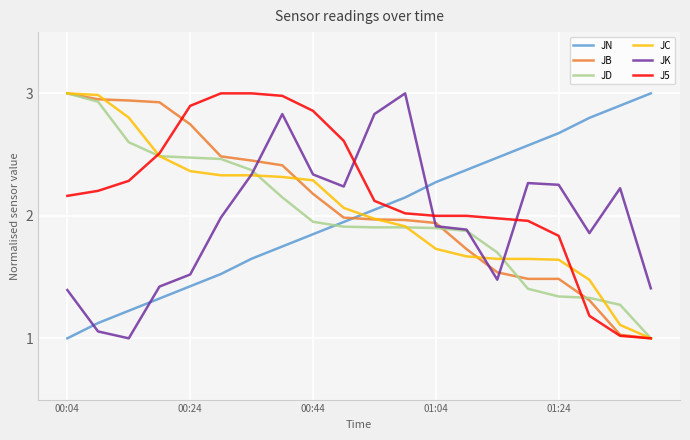

Which series ends up on top after the final intersection of JK and J5?

JK